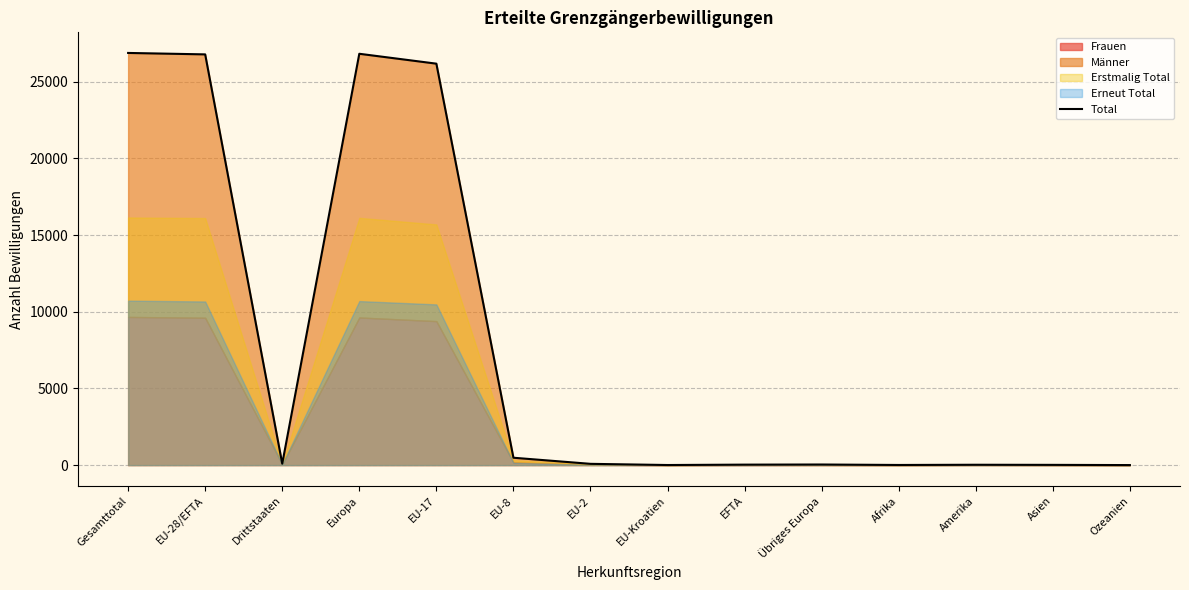

What is the difference between the values at Europa and EU-28/EFTA?

40